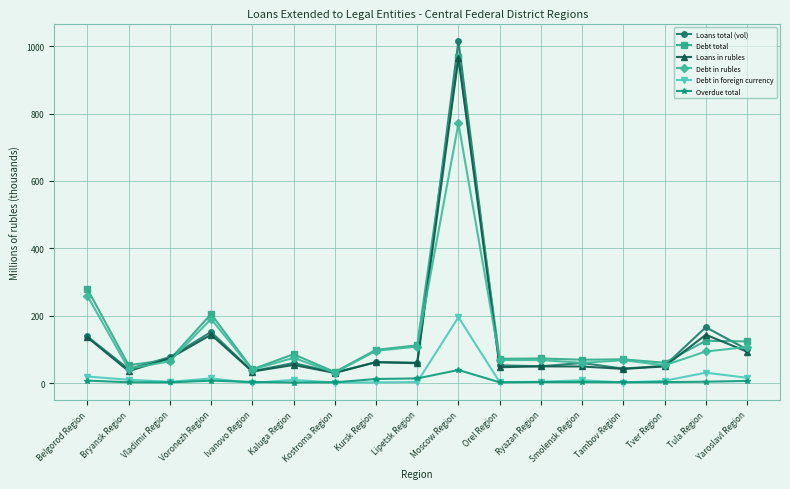

In Loans in rubles, how many points are higher than both neighbors (excluding endpoints)?

6